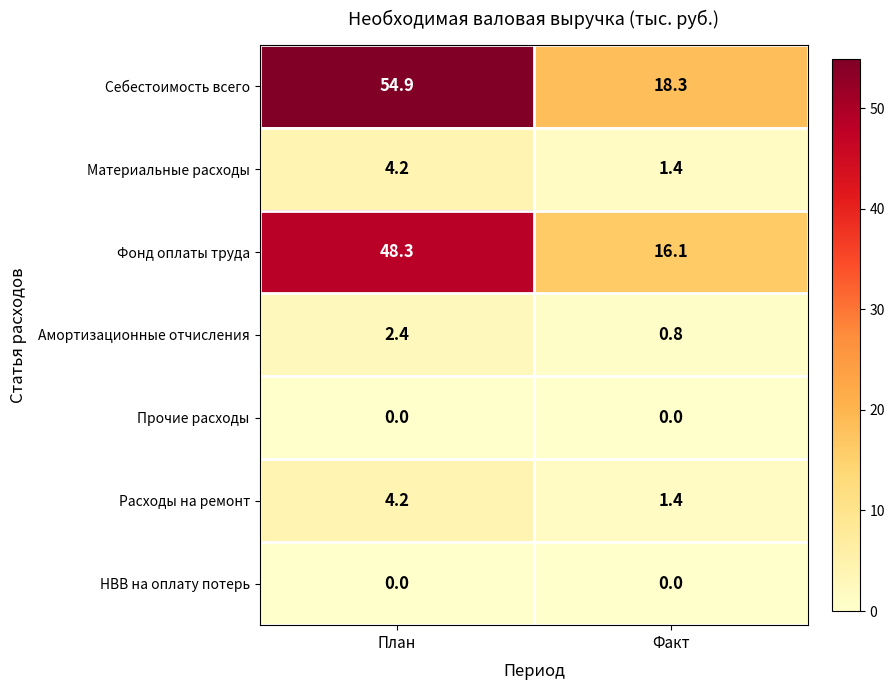

Reading left to right, what are all the values shown in this chart?

Себестоимость всего: 54.9	18.3
Материальные расходы: 4.2	1.4
Фонд оплаты труда: 48.3	16.1
Амортизационные отчисления: 2.4	0.8
Прочие расходы: 0.0	0.0
Расходы на ремонт: 4.2	1.4
НВВ на оплату потерь: 0.0	0.0